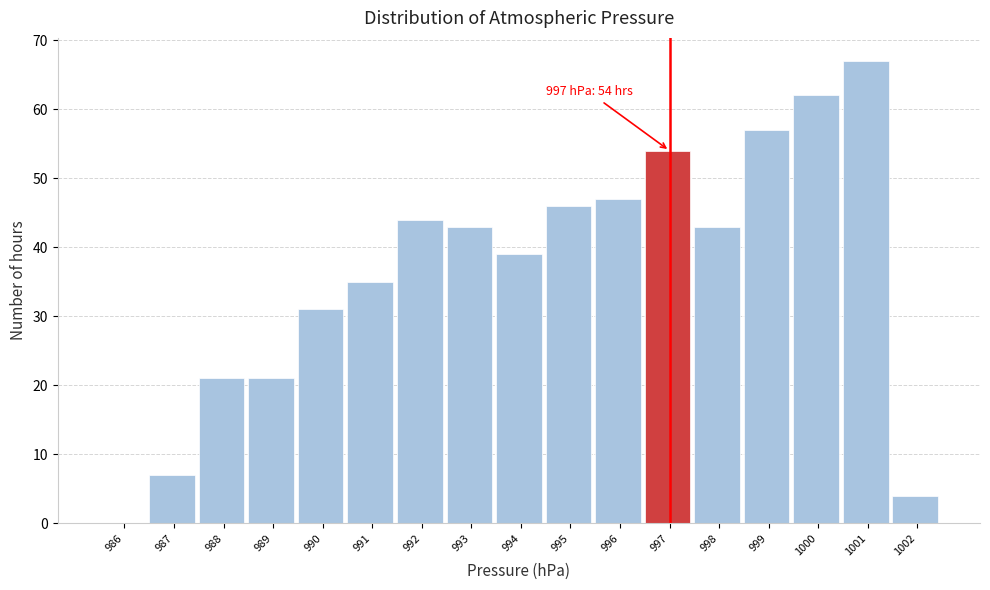

Reading left to right, what are all the values shown in this chart?

986=0	987=7	988=21	989=21	990=31	991=35	992=44	993=43	994=39	995=46	996=47	997=54	998=43	999=57	1000=62	1001=67	1002=4